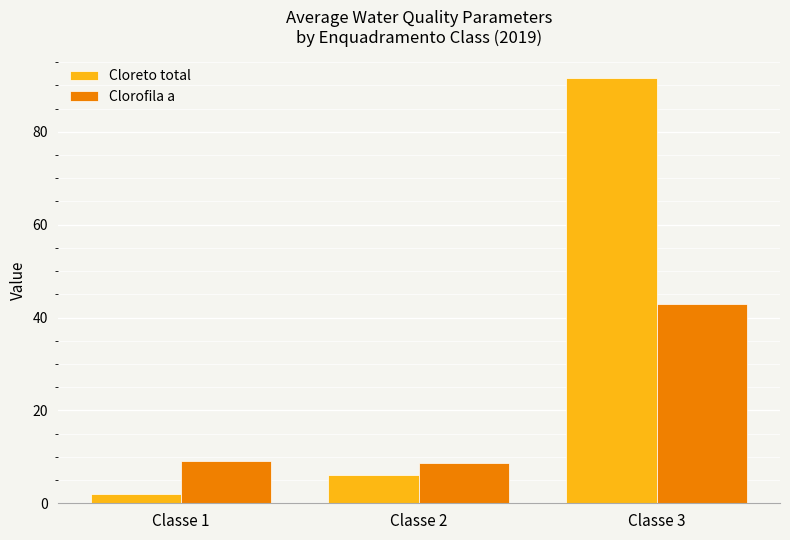

What is the sum of the Clorofila a values at Classe 2 and Classe 3?

51.7